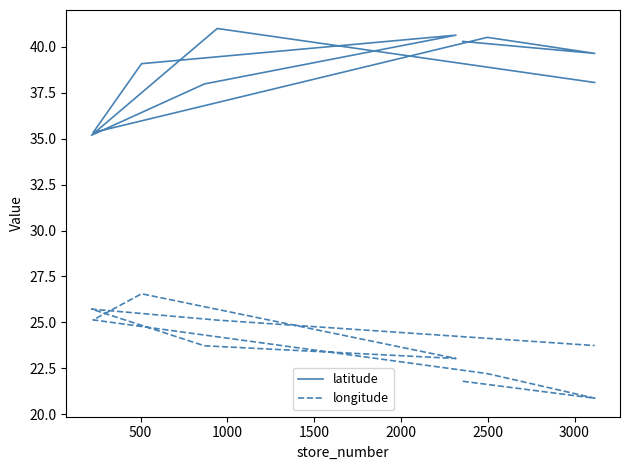

Which series has the largest total across all categories?

latitude